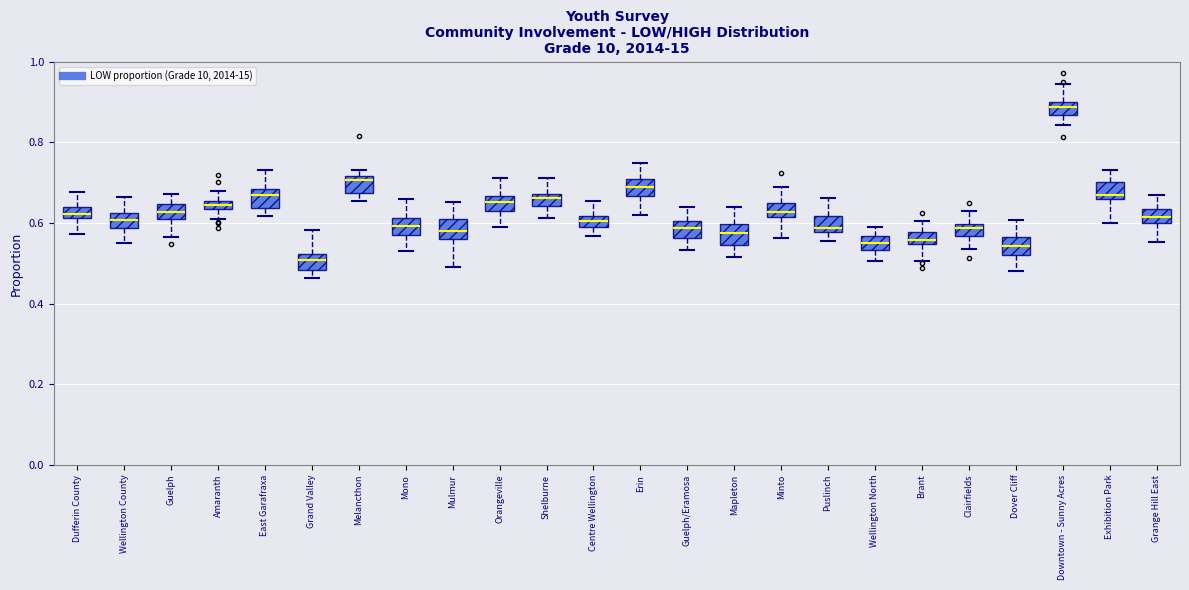

Where does the median line of the box for Centre Wellington sit on the y-axis? The values are not printed on the chart, so give them approximately, as read against the axis.

0.60